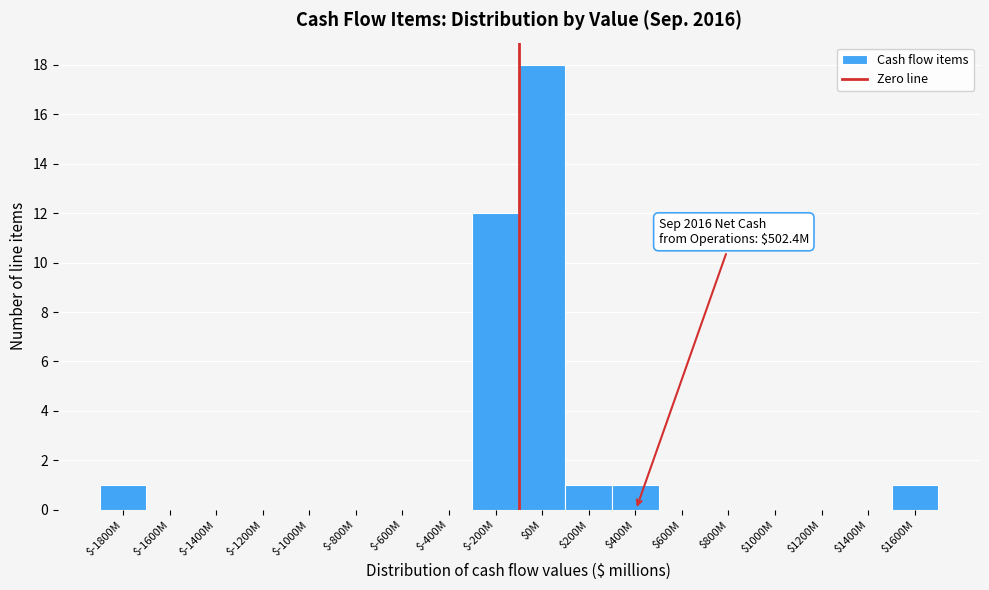

Where is the data nearest to the value 9?

$-200M